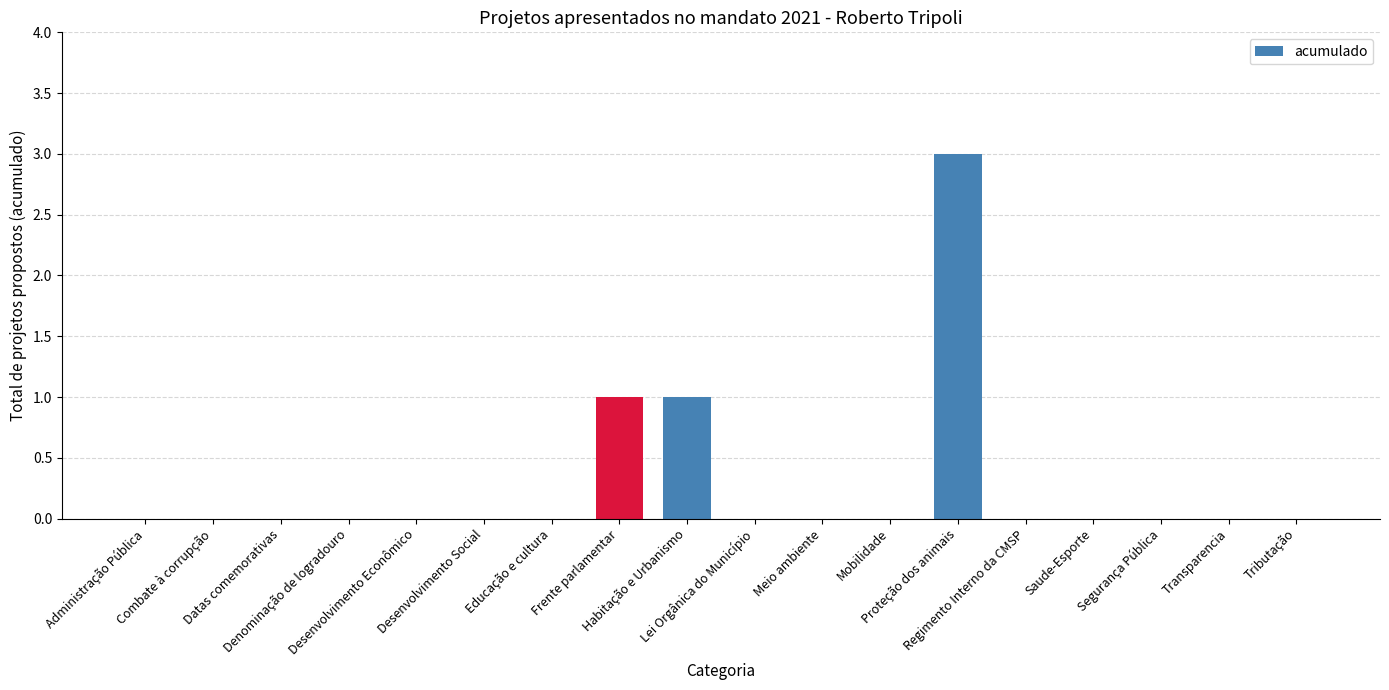

What is the sum of all values?

5